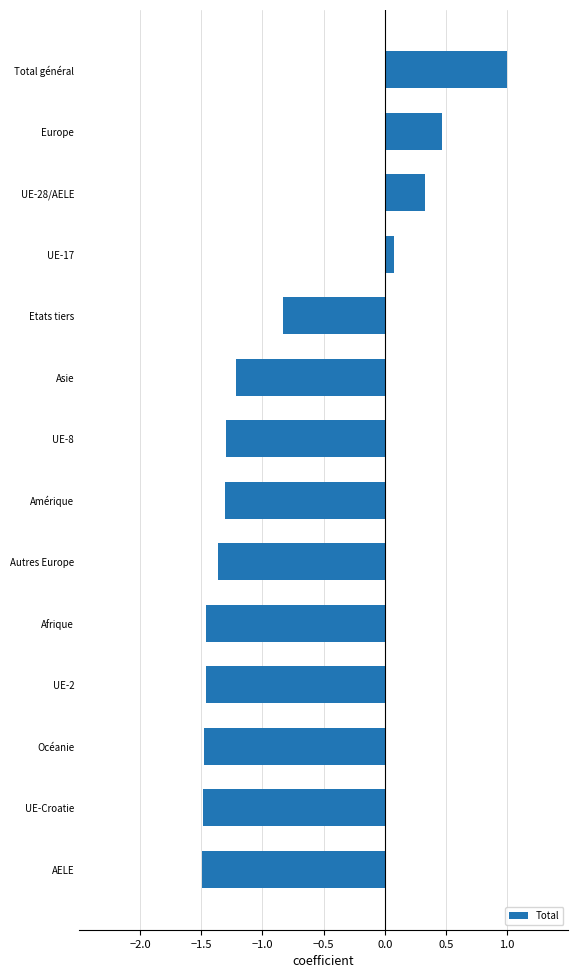

The value at UE-Croatie is -0.8. True or false?

False